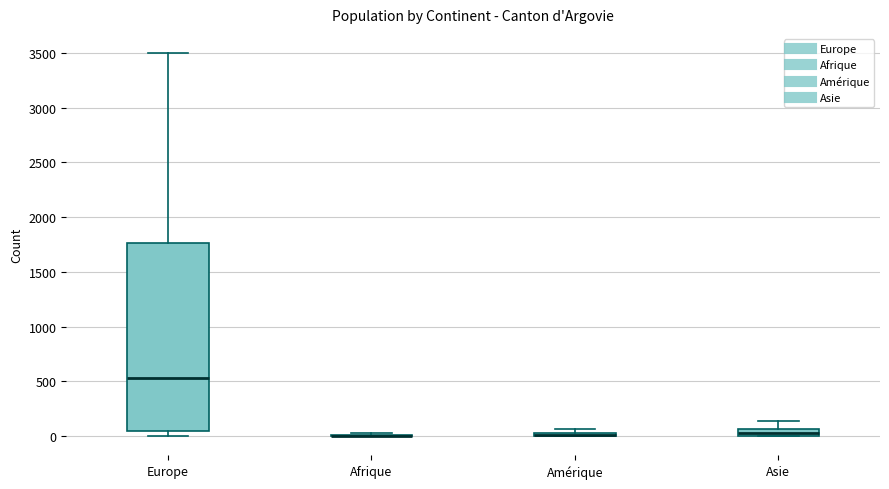

Where is the lower edge of the box for Asie on the y-axis? The values are not printed on the chart, so give them approximately, as read against the axis.

0